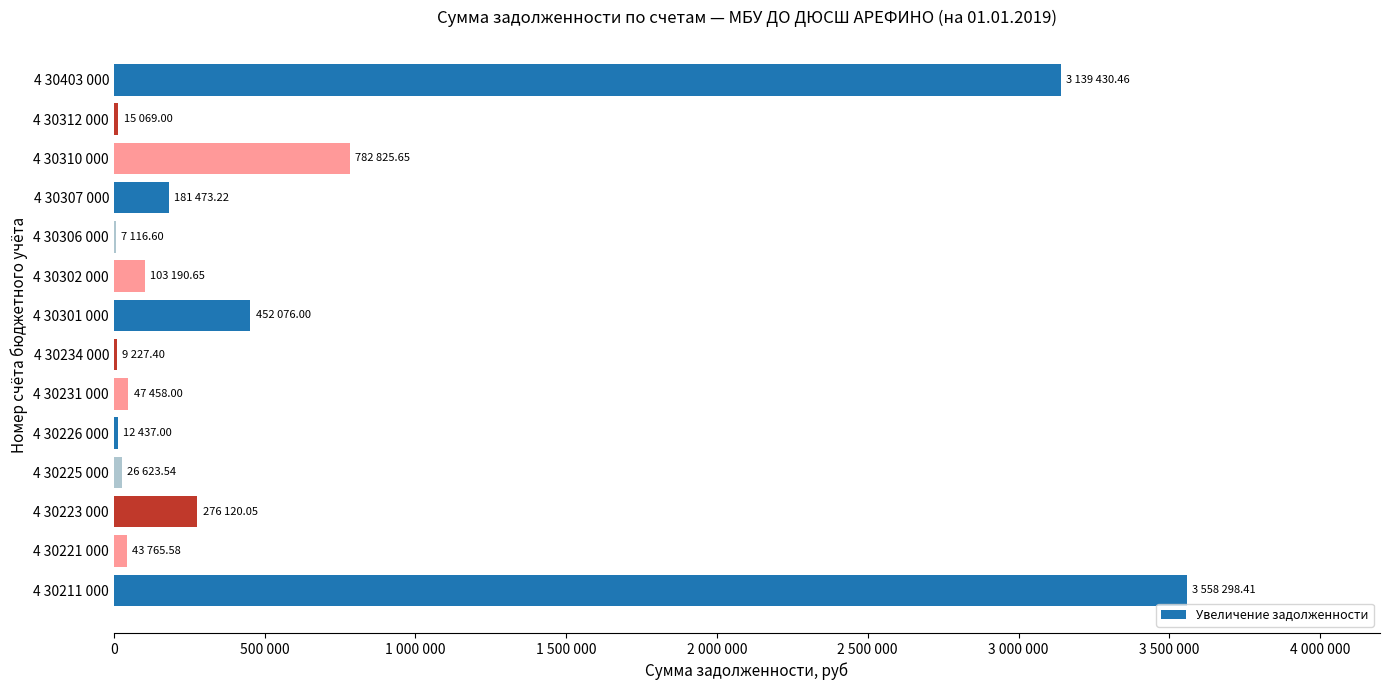

What is the sum of all values?

8655111.6